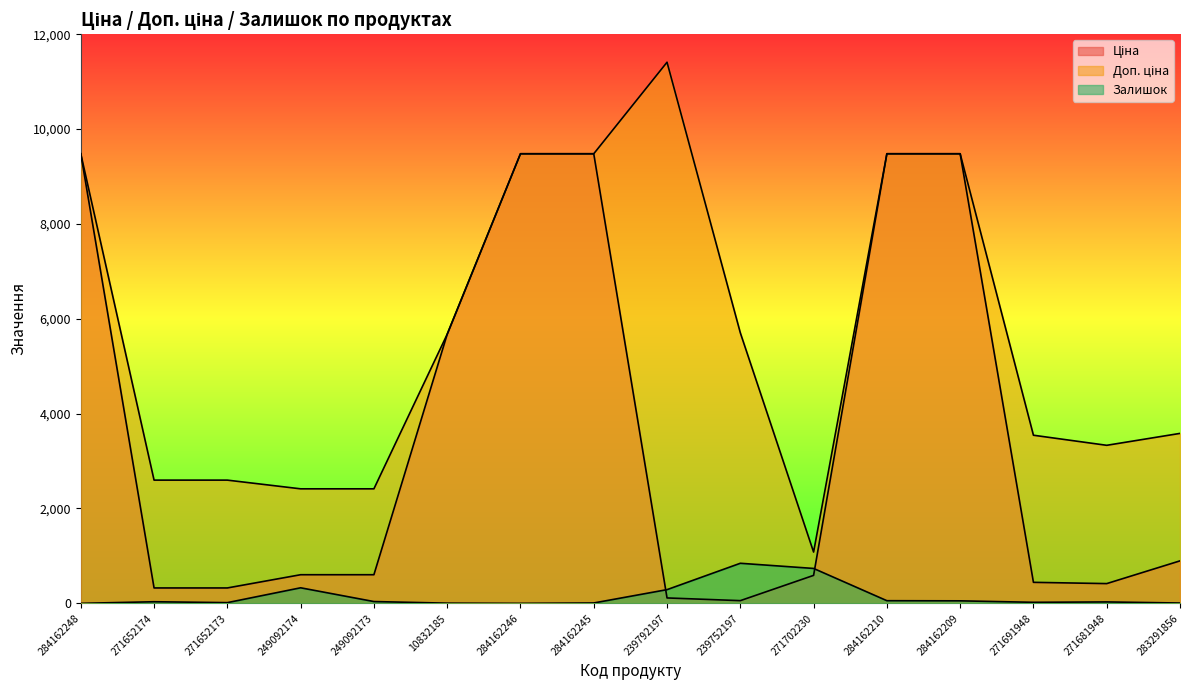

What is the label of the 16th point from the right?

284162248